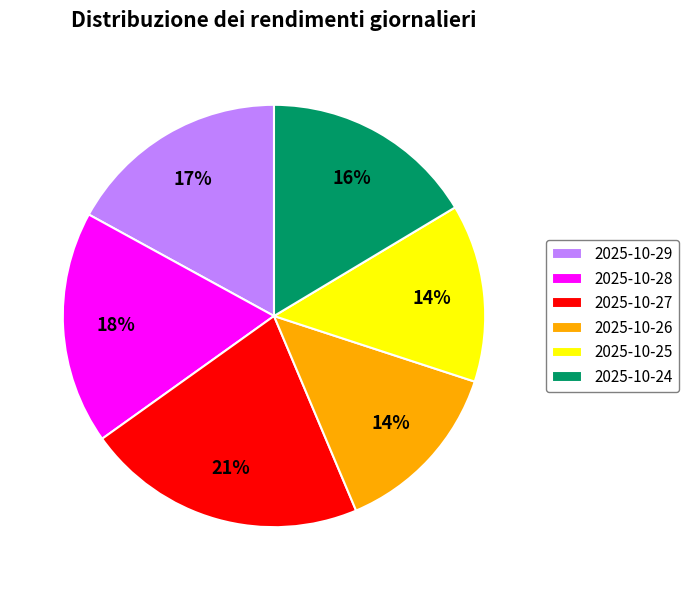

To the nearest percent, what portion does 2025-10-25 represent?

14%